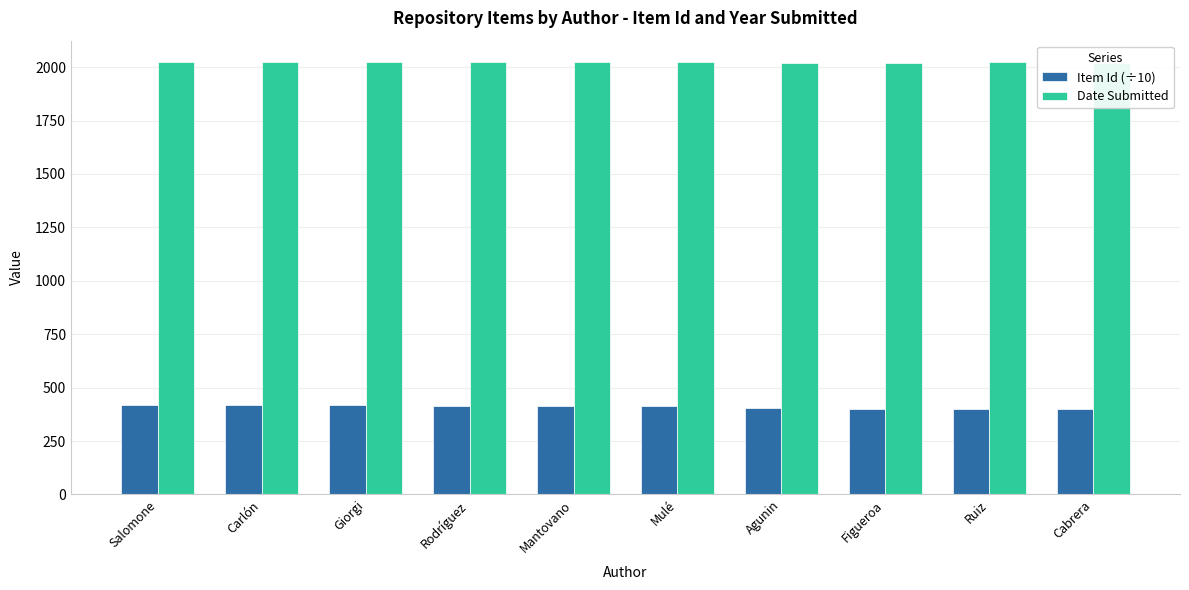

What position from the left is Agunin?

7